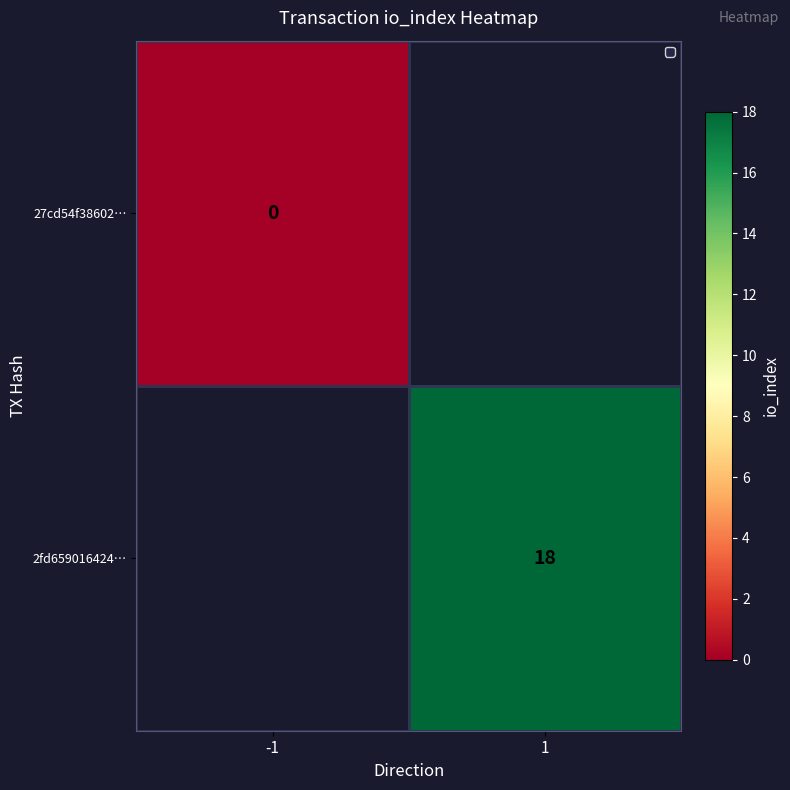

Is the value of 2fd659016424… at 1 greater than the value of 27cd54f38602… at -1?

Yes